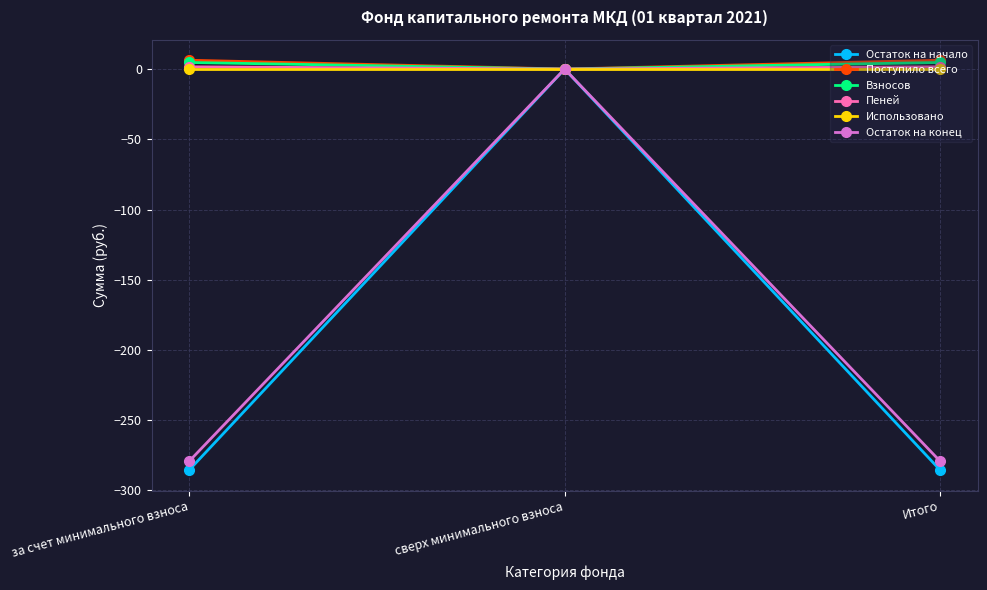

Does the chart display data point markers on the line(s)?

Yes